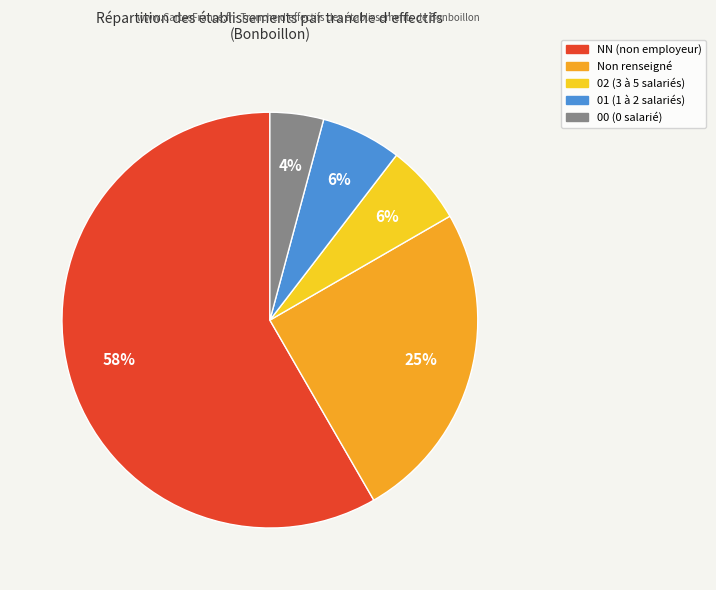

Is there a majority slice in this chart?

Yes